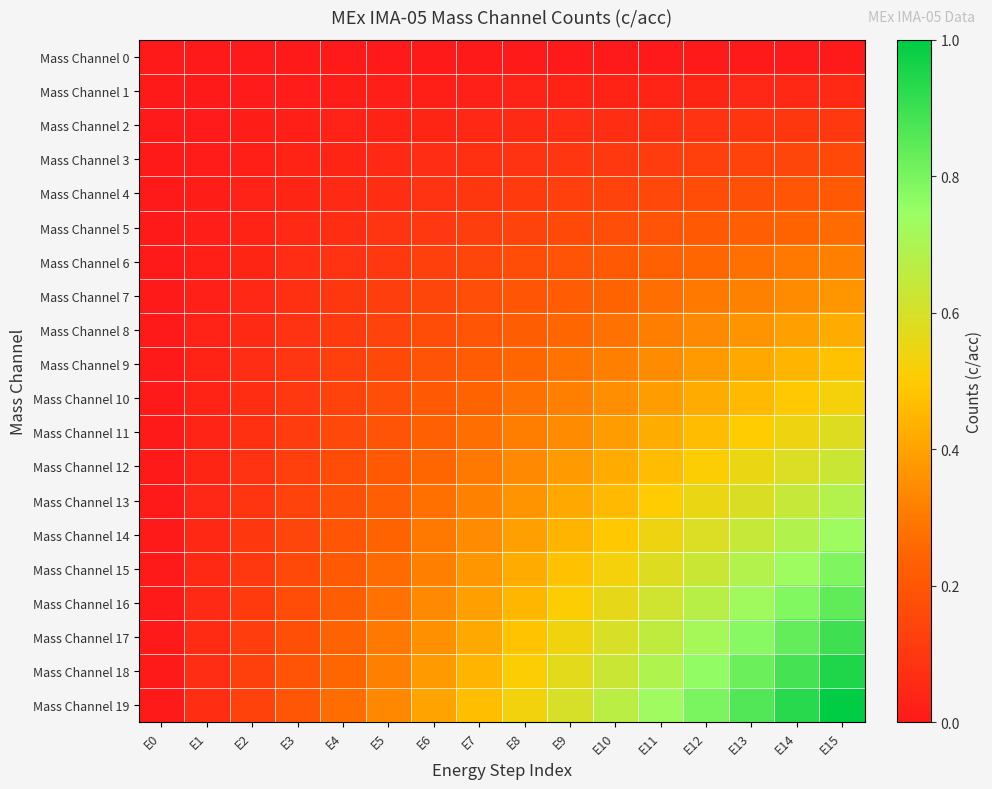

Reading left to right, transcribe all the data shown in this chart.

Mass Channel 0: E0=0.0	E1=0.0	E2=0.0	E3=0.0	E4=0.0	E5=0.0	E6=0.0	E7=0.0	E8=0.0	E9=0.0	E10=0.0	E11=0.0	E12=0.0	E13=0.0	E14=0.0	E15=0.0
Mass Channel 1: E0=0.0	E1=0.0	E2=0.0	E3=0.0	E4=0.0	E5=0.0	E6=0.0	E7=0.0	E8=0.0	E9=0.0	E10=0.0	E11=0.0	E12=0.0	E13=0.0	E14=0.0	E15=0.1
Mass Channel 2: E0=0.0	E1=0.0	E2=0.0	E3=0.0	E4=0.0	E5=0.0	E6=0.0	E7=0.0	E8=0.1	E9=0.1	E10=0.1	E11=0.1	E12=0.1	E13=0.1	E14=0.1	E15=0.1
Mass Channel 3: E0=0.0	E1=0.0	E2=0.0	E3=0.0	E4=0.0	E5=0.1	E6=0.1	E7=0.1	E8=0.1	E9=0.1	E10=0.1	E11=0.1	E12=0.1	E13=0.1	E14=0.1	E15=0.2
Mass Channel 4: E0=0.0	E1=0.0	E2=0.0	E3=0.0	E4=0.1	E5=0.1	E6=0.1	E7=0.1	E8=0.1	E9=0.1	E10=0.1	E11=0.2	E12=0.2	E13=0.2	E14=0.2	E15=0.2
Mass Channel 5: E0=0.0	E1=0.0	E2=0.0	E3=0.1	E4=0.1	E5=0.1	E6=0.1	E7=0.1	E8=0.1	E9=0.2	E10=0.2	E11=0.2	E12=0.2	E13=0.2	E14=0.2	E15=0.3
Mass Channel 6: E0=0.0	E1=0.0	E2=0.0	E3=0.1	E4=0.1	E5=0.1	E6=0.1	E7=0.1	E8=0.2	E9=0.2	E10=0.2	E11=0.2	E12=0.3	E13=0.3	E14=0.3	E15=0.3
Mass Channel 7: E0=0.0	E1=0.0	E2=0.0	E3=0.1	E4=0.1	E5=0.1	E6=0.1	E7=0.2	E8=0.2	E9=0.2	E10=0.2	E11=0.3	E12=0.3	E13=0.3	E14=0.3	E15=0.4
Mass Channel 8: E0=0.0	E1=0.0	E2=0.1	E3=0.1	E4=0.1	E5=0.1	E6=0.2	E7=0.2	E8=0.2	E9=0.3	E10=0.3	E11=0.3	E12=0.3	E13=0.4	E14=0.4	E15=0.4
Mass Channel 9: E0=0.0	E1=0.0	E2=0.1	E3=0.1	E4=0.1	E5=0.2	E6=0.2	E7=0.2	E8=0.3	E9=0.3	E10=0.3	E11=0.3	E12=0.4	E13=0.4	E14=0.4	E15=0.5
Mass Channel 10: E0=0.0	E1=0.0	E2=0.1	E3=0.1	E4=0.1	E5=0.2	E6=0.2	E7=0.2	E8=0.3	E9=0.3	E10=0.4	E11=0.4	E12=0.4	E13=0.5	E14=0.5	E15=0.5
Mass Channel 11: E0=0.0	E1=0.0	E2=0.1	E3=0.1	E4=0.2	E5=0.2	E6=0.2	E7=0.3	E8=0.3	E9=0.3	E10=0.4	E11=0.4	E12=0.5	E13=0.5	E14=0.5	E15=0.6
Mass Channel 12: E0=0.0	E1=0.0	E2=0.1	E3=0.1	E4=0.2	E5=0.2	E6=0.3	E7=0.3	E8=0.3	E9=0.4	E10=0.4	E11=0.5	E12=0.5	E13=0.5	E14=0.6	E15=0.6
Mass Channel 13: E0=0.0	E1=0.0	E2=0.1	E3=0.1	E4=0.2	E5=0.2	E6=0.3	E7=0.3	E8=0.4	E9=0.4	E10=0.5	E11=0.5	E12=0.5	E13=0.6	E14=0.6	E15=0.7
Mass Channel 14: E0=0.0	E1=0.0	E2=0.1	E3=0.1	E4=0.2	E5=0.2	E6=0.3	E7=0.3	E8=0.4	E9=0.4	E10=0.5	E11=0.5	E12=0.6	E13=0.6	E14=0.7	E15=0.7
Mass Channel 15: E0=0.0	E1=0.1	E2=0.1	E3=0.2	E4=0.2	E5=0.3	E6=0.3	E7=0.4	E8=0.4	E9=0.5	E10=0.5	E11=0.6	E12=0.6	E13=0.7	E14=0.7	E15=0.8
Mass Channel 16: E0=0.0	E1=0.1	E2=0.1	E3=0.2	E4=0.2	E5=0.3	E6=0.3	E7=0.4	E8=0.4	E9=0.5	E10=0.6	E11=0.6	E12=0.7	E13=0.7	E14=0.8	E15=0.8
Mass Channel 17: E0=0.0	E1=0.1	E2=0.1	E3=0.2	E4=0.2	E5=0.3	E6=0.4	E7=0.4	E8=0.5	E9=0.5	E10=0.6	E11=0.7	E12=0.7	E13=0.8	E14=0.8	E15=0.9
Mass Channel 18: E0=0.0	E1=0.1	E2=0.1	E3=0.2	E4=0.3	E5=0.3	E6=0.4	E7=0.4	E8=0.5	E9=0.6	E10=0.6	E11=0.7	E12=0.8	E13=0.8	E14=0.9	E15=0.9
Mass Channel 19: E0=0.0	E1=0.1	E2=0.1	E3=0.2	E4=0.3	E5=0.3	E6=0.4	E7=0.5	E8=0.5	E9=0.6	E10=0.7	E11=0.7	E12=0.8	E13=0.9	E14=0.9	E15=1.0